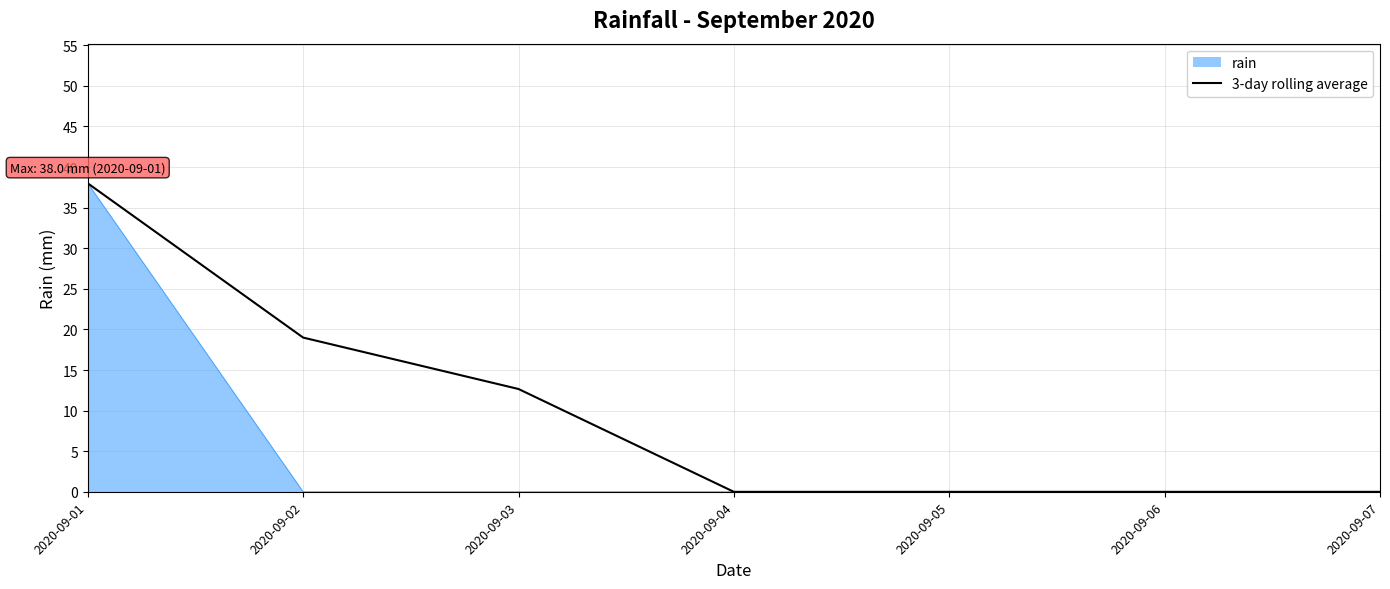

Rank the series by their average value, from highest to lowest.

3-day rolling average, rain